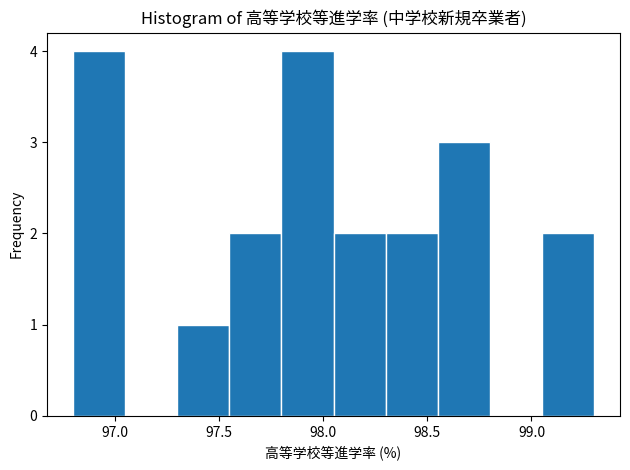

Reading left to right, list every bar in this chart as the range it spans on the x-axis followed by its height. The values are not printed on the chart, so give them approximately, as read against the axis.

96.80 to 97.05: 4
97.05 to 97.30: 0
97.30 to 97.55: 1
97.55 to 97.80: 2
97.80 to 98.05: 4
98.05 to 98.30: 2
98.30 to 98.55: 2
98.55 to 98.80: 3
98.80 to 99.05: 0
99.05 to 99.30: 2